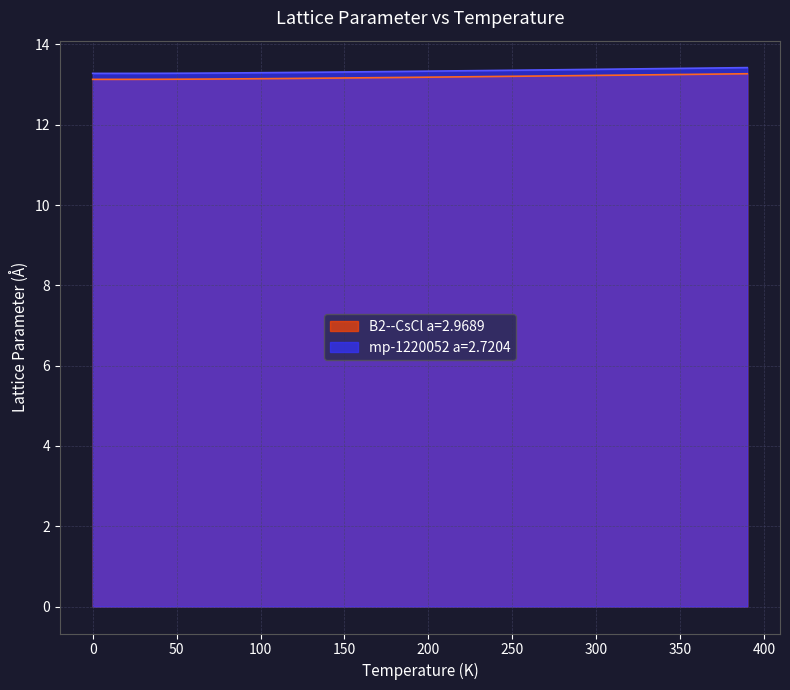

What is the minimum value for mp-1220052 a=2.7204?

13.3